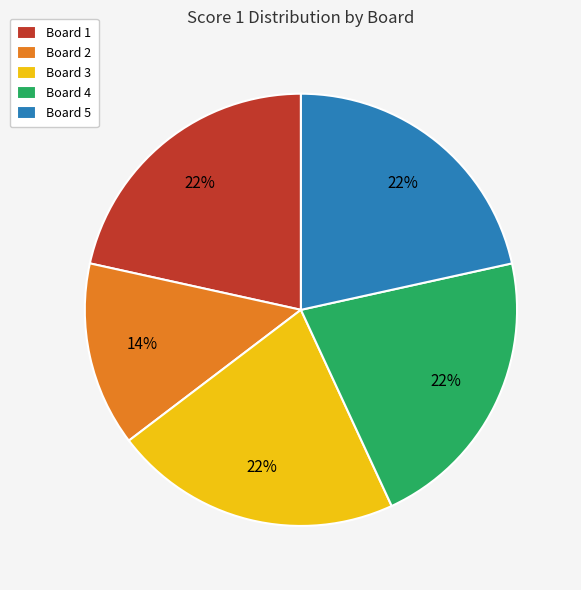

Does Board 4 represent more than half of the total?

No